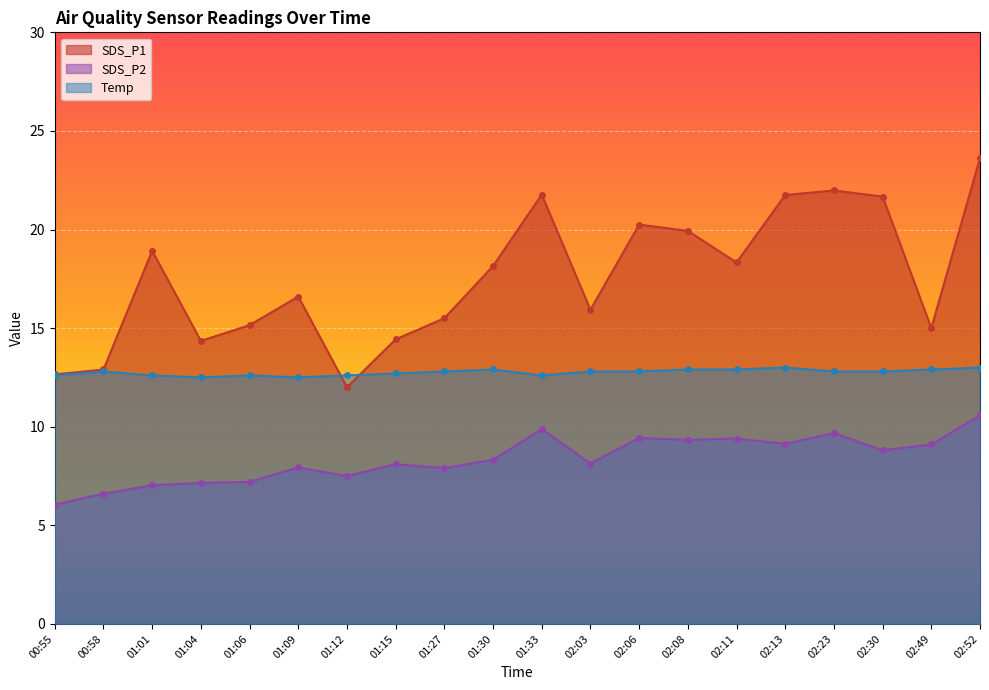

What is the difference between the SDS_P2 values at 01:01 and 01:04?

0.1